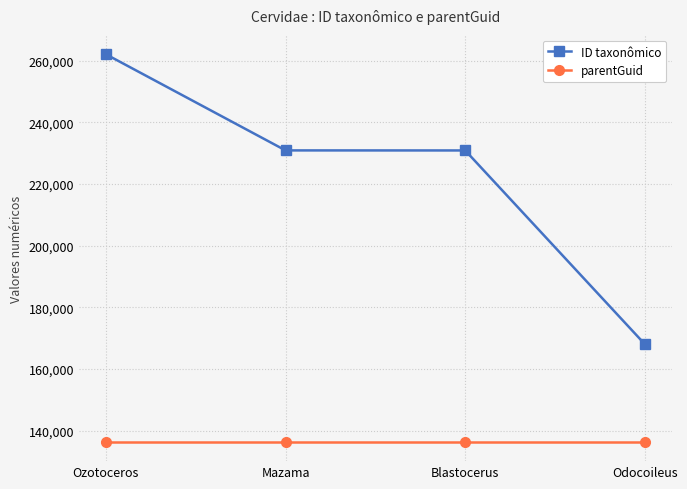

Read the ID taxonômico value at Blastocerus, to the nearest 50.

230850